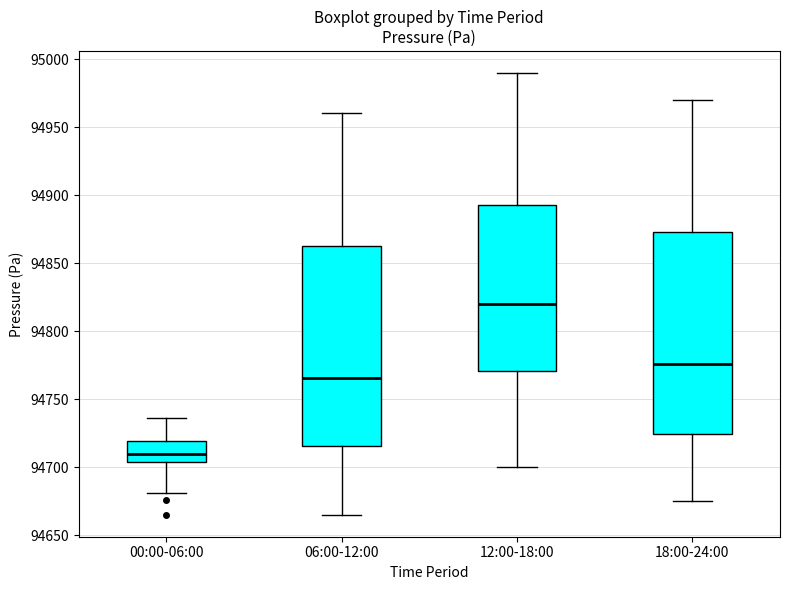

Where does the median line of the box for 18:00-24:00 sit on the y-axis? The values are not printed on the chart, so give them approximately, as read against the axis.

94775